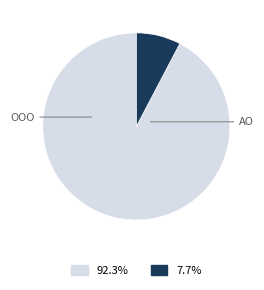

Is there any slice that represents more than half of the pie?

Yes